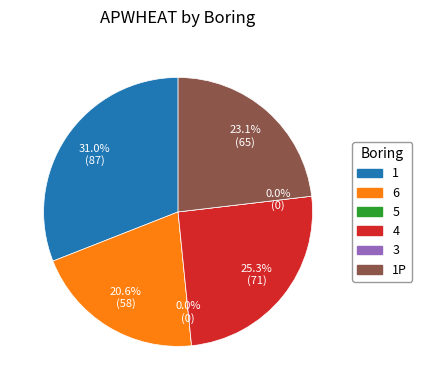

Between 5 and 1P, which is larger?

1P